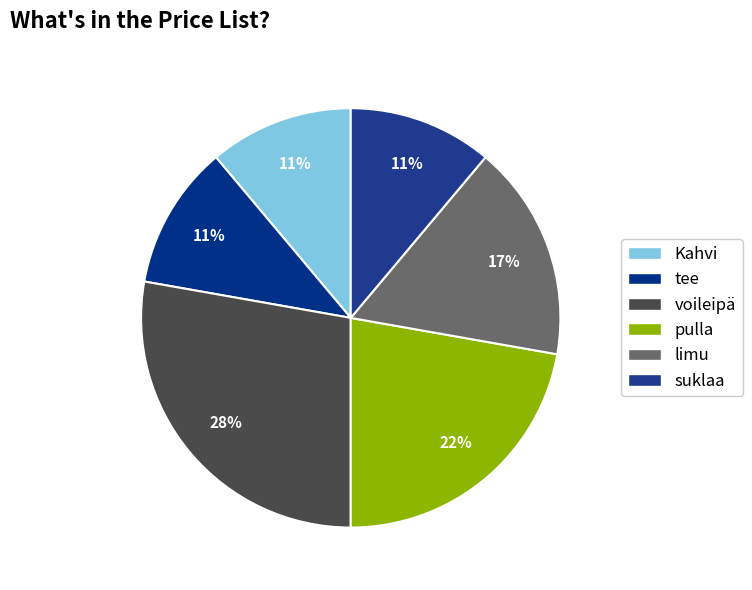

The Kahvi slice represents 19% of the pie. True or false?

False